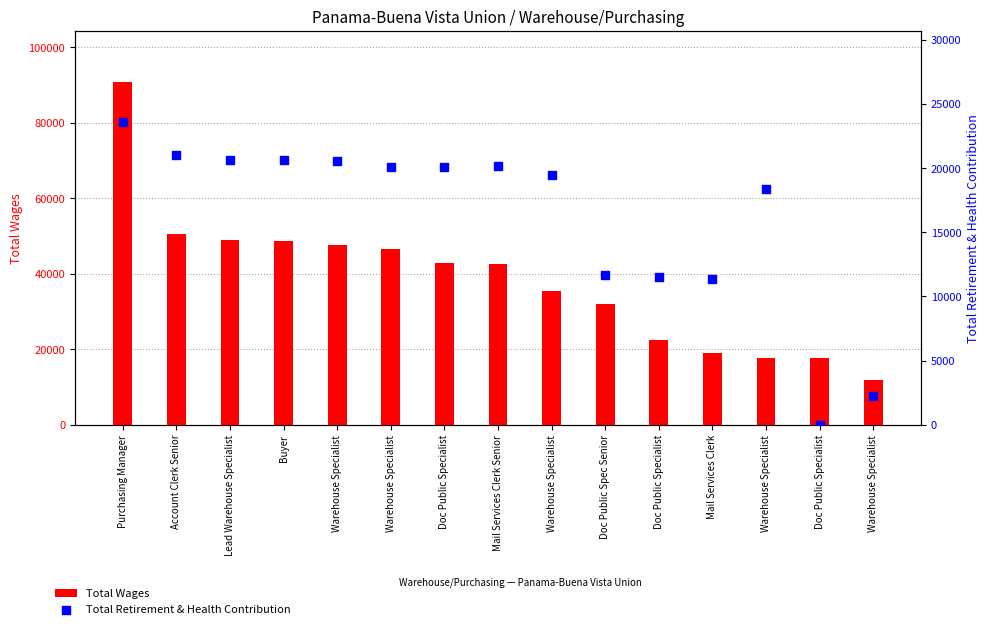

Which series contains the highest Y value?

Total Wages